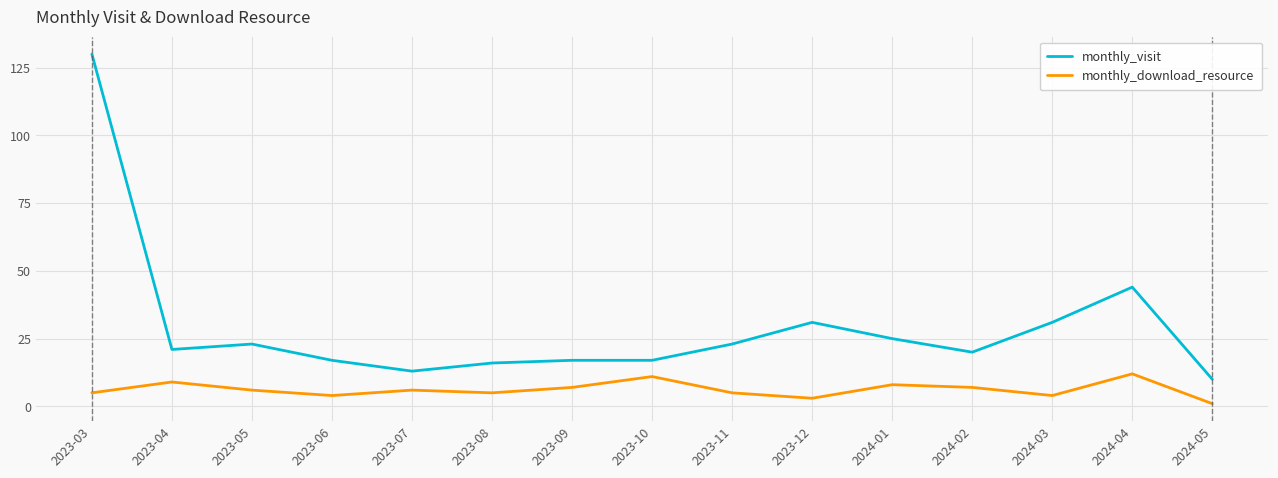

What position from the left is 2023-08?

6